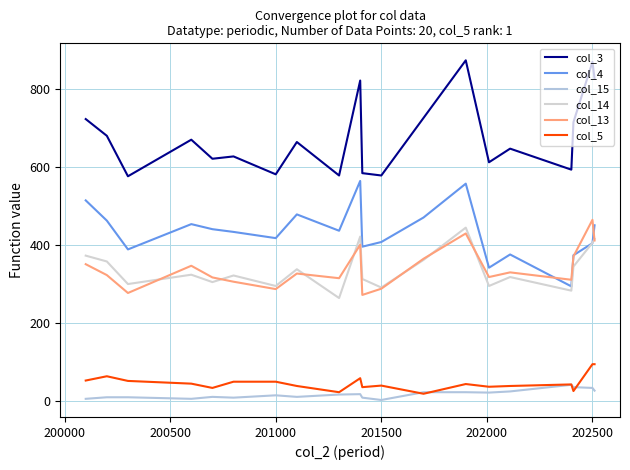

Is this an area chart (filled region under the line)?

No